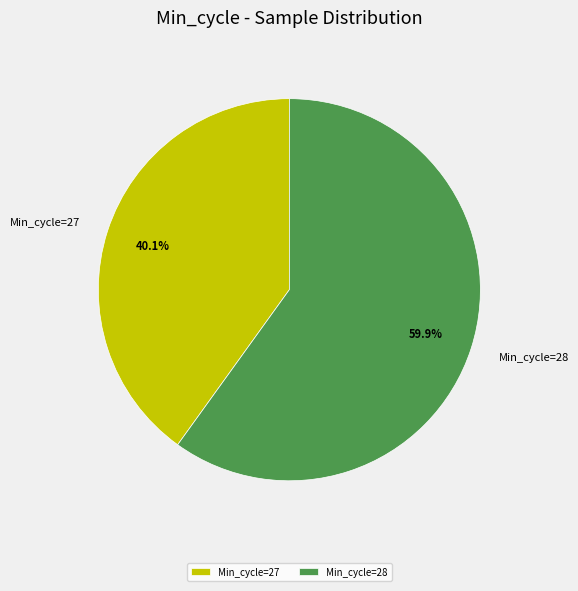

Approximately how many times larger is the value at Min_cycle=28 compared to Min_cycle=27?

1.5